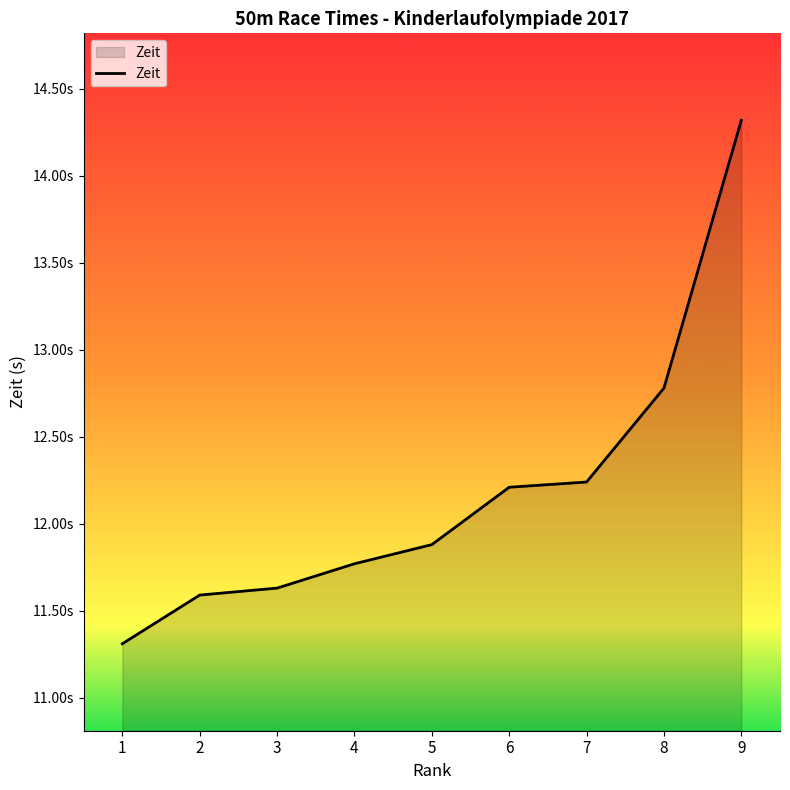

The chart shows a value of 12.2 at 7. True or false?

True